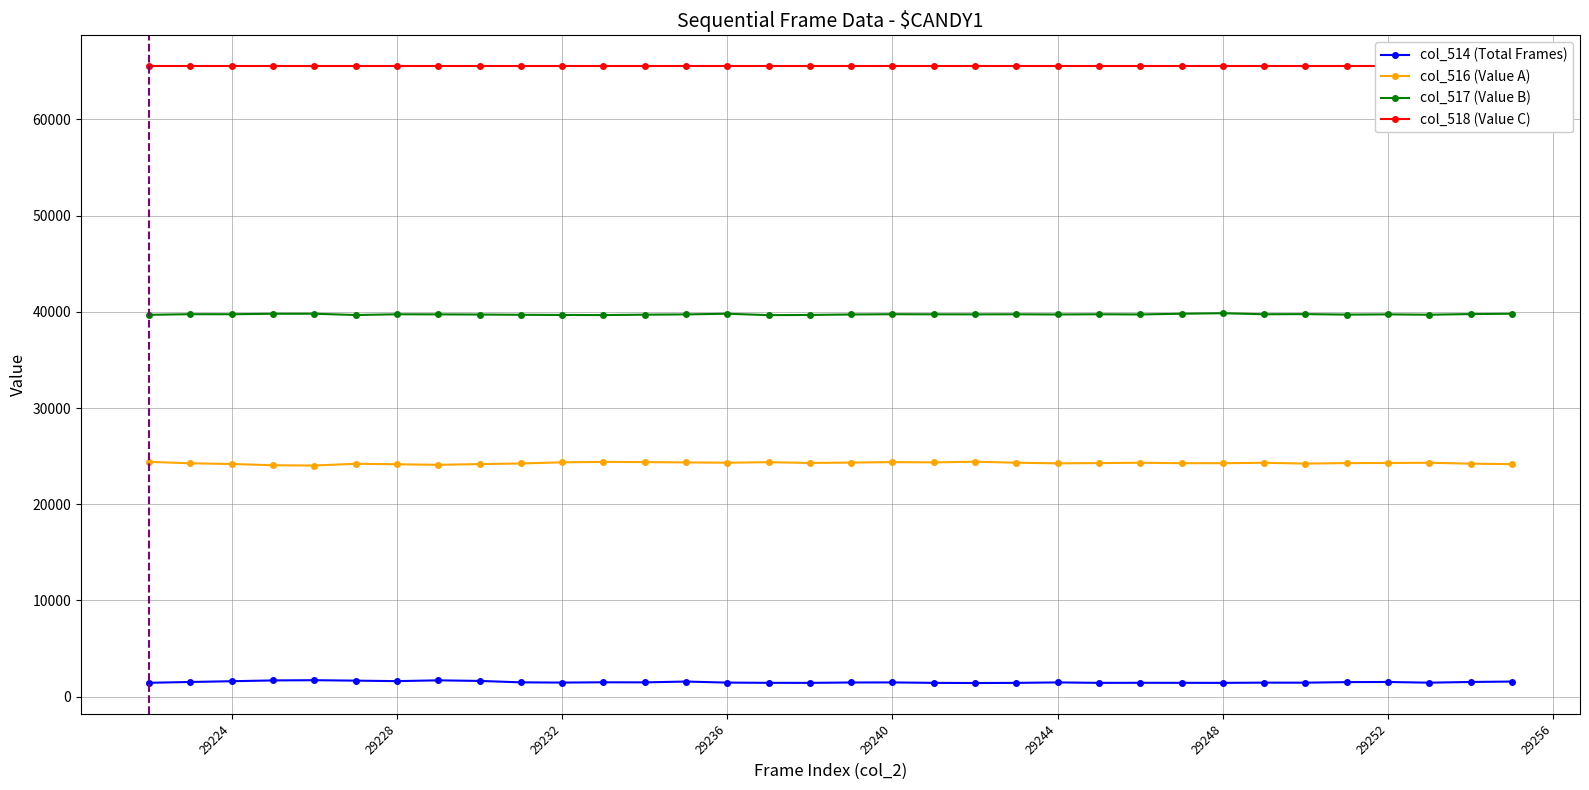

True or false: col_516 has a value of 24024 at 29226.

True